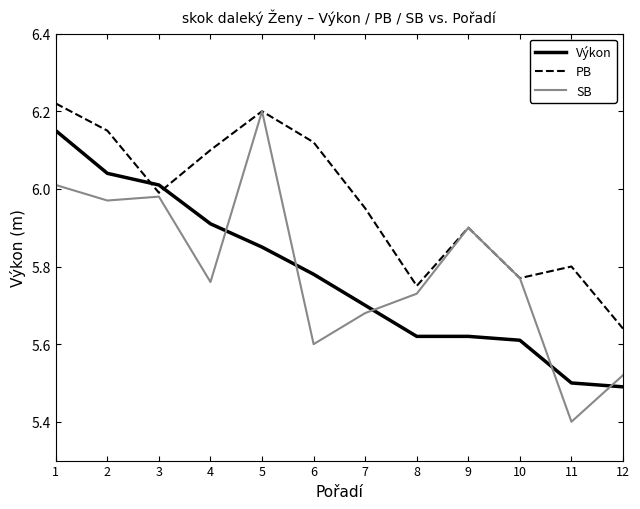

In SB, how many points are lower than both neighbors (excluding endpoints)?

4